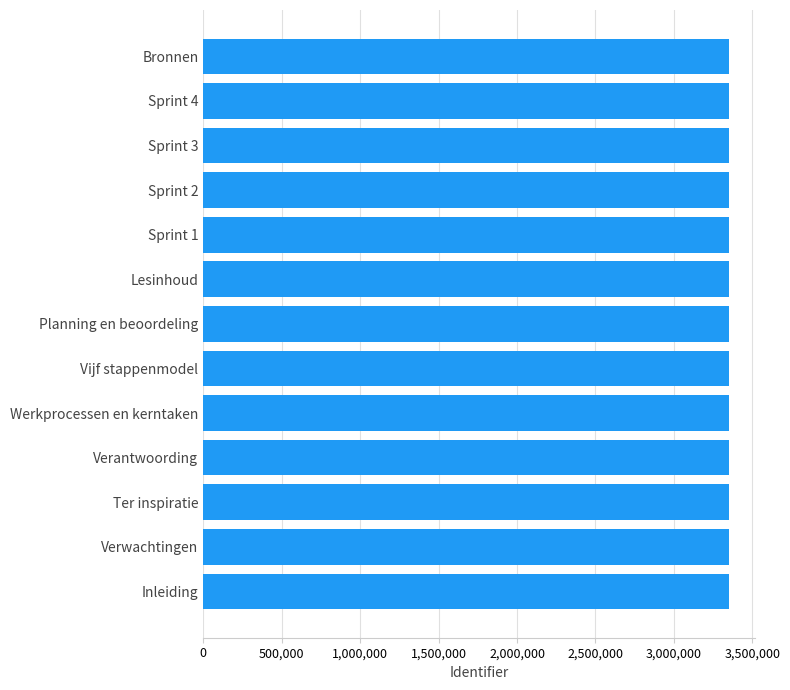

What is the difference between the maximum and second lowest values?

26